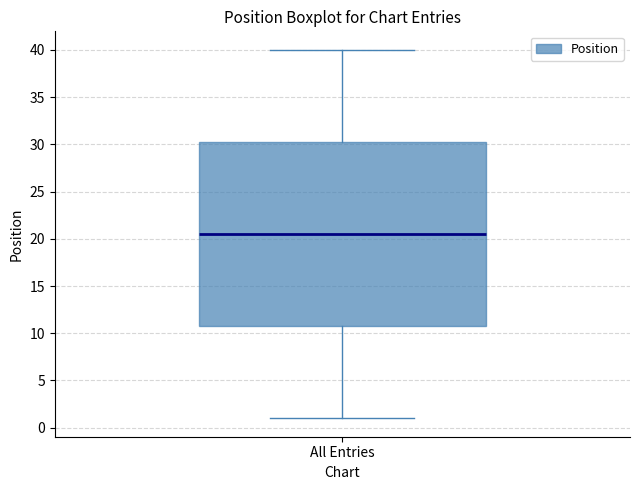

Transcribe this box plot: give where the median line is, the range the box spans, and where the two whiskers end, as read against the y-axis. The values are not printed on the chart, so give them approximately, as read against the axis.

median 20.5, box 11.0 to 30.5, whiskers 1.0 to 40.0